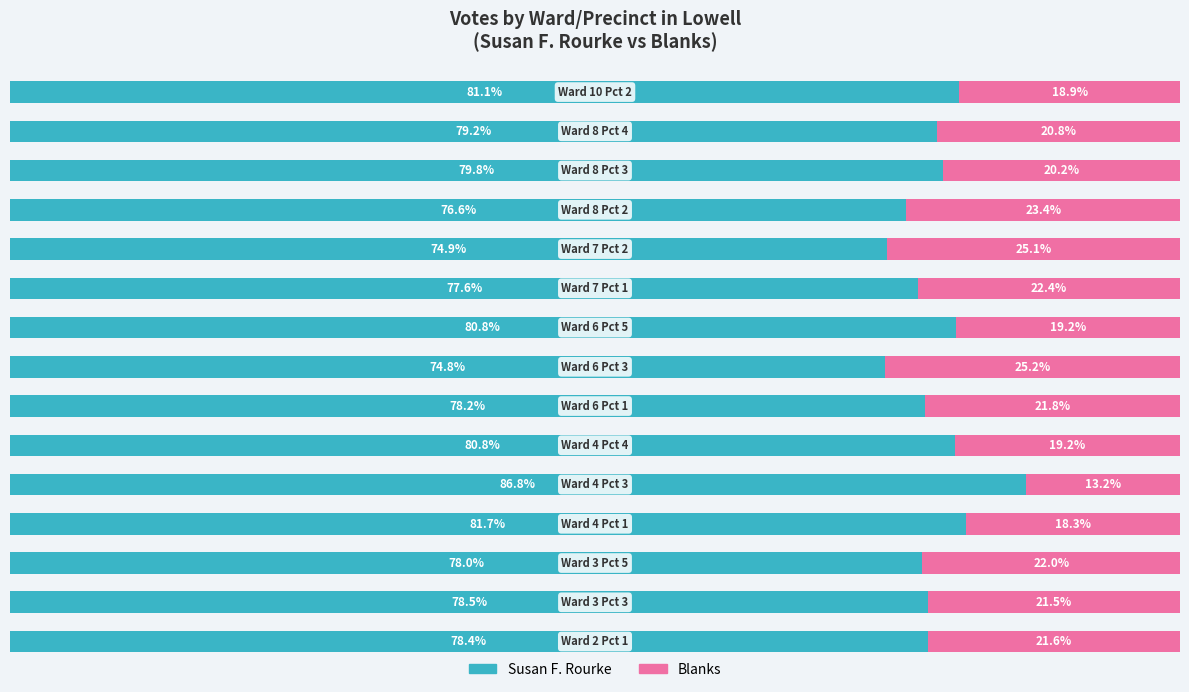

How many bars are there in total?

30